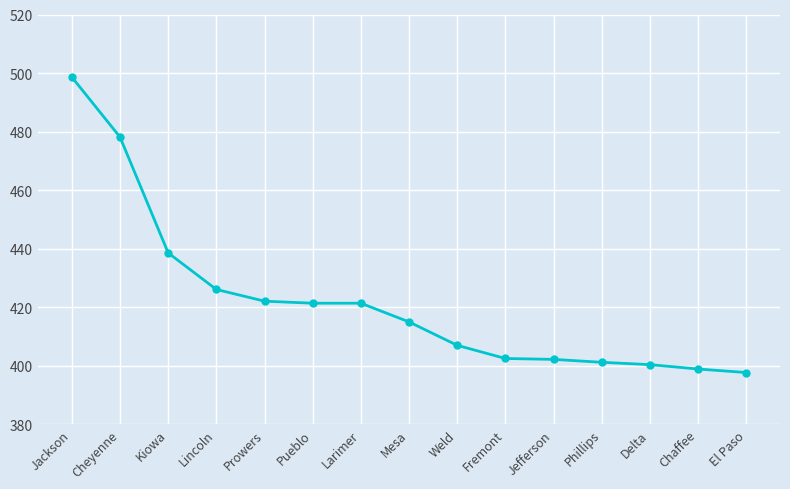

Is this an area chart (filled region under the line)?

No